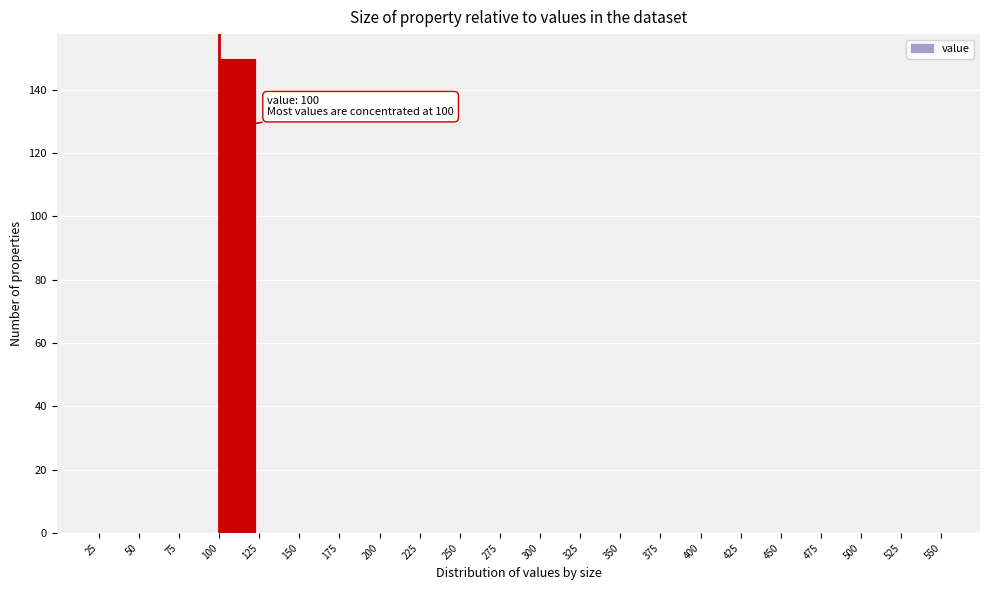

Over which range of the x-axis is the bar tallest?

100 to 125